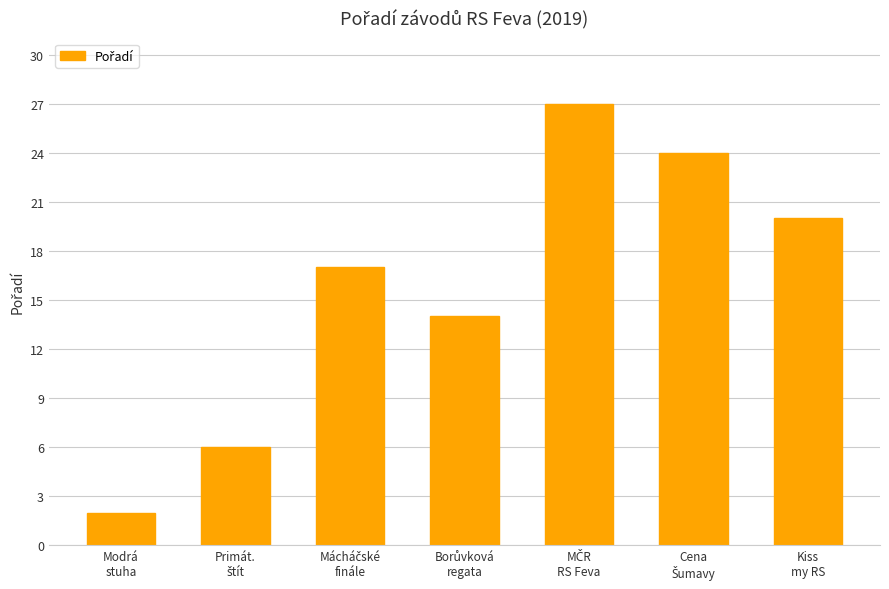

What is the average value?

16